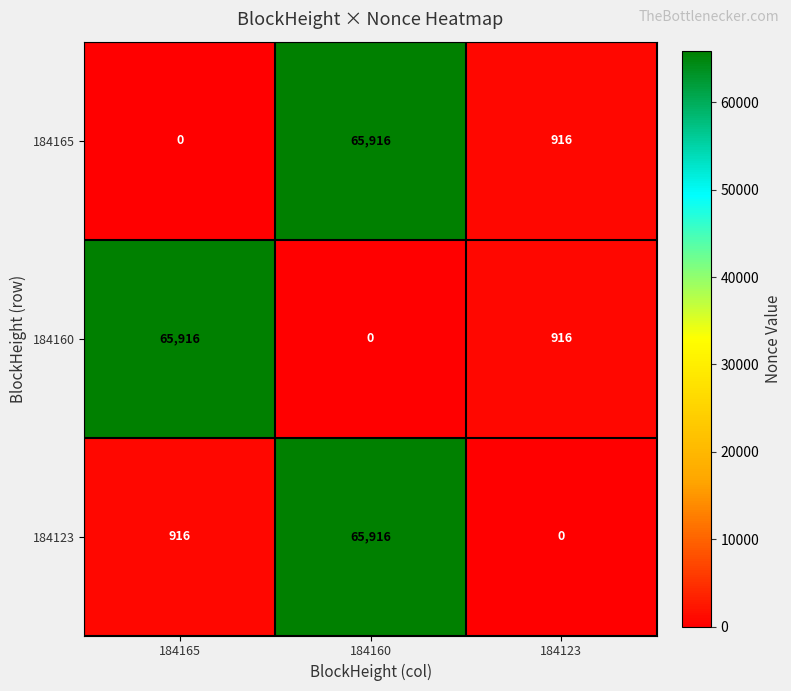

What is the difference between the maximum and second lowest values in the 184165 series?

65000